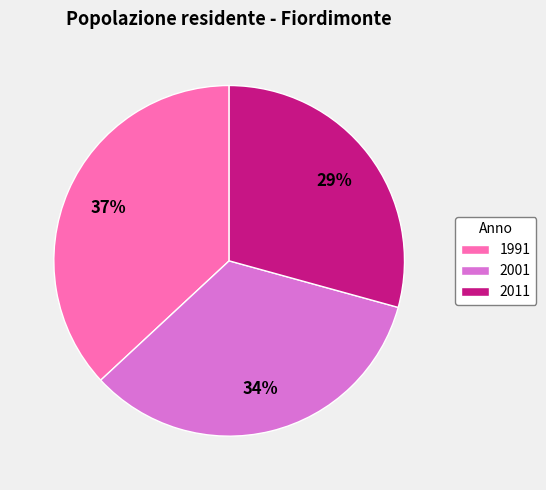

Count the number of slices in the pie.

3